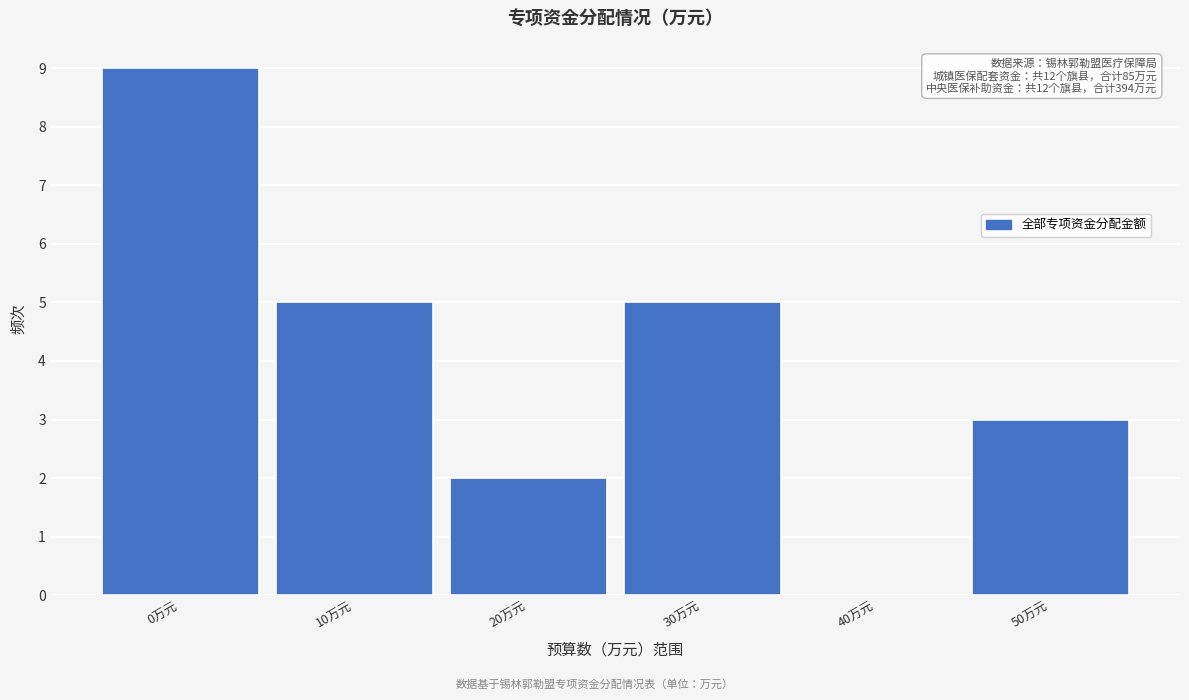

Reading left to right, what are all the values shown in this chart?

0万元=9	10万元=5	20万元=2	30万元=5	40万元=0	50万元=3